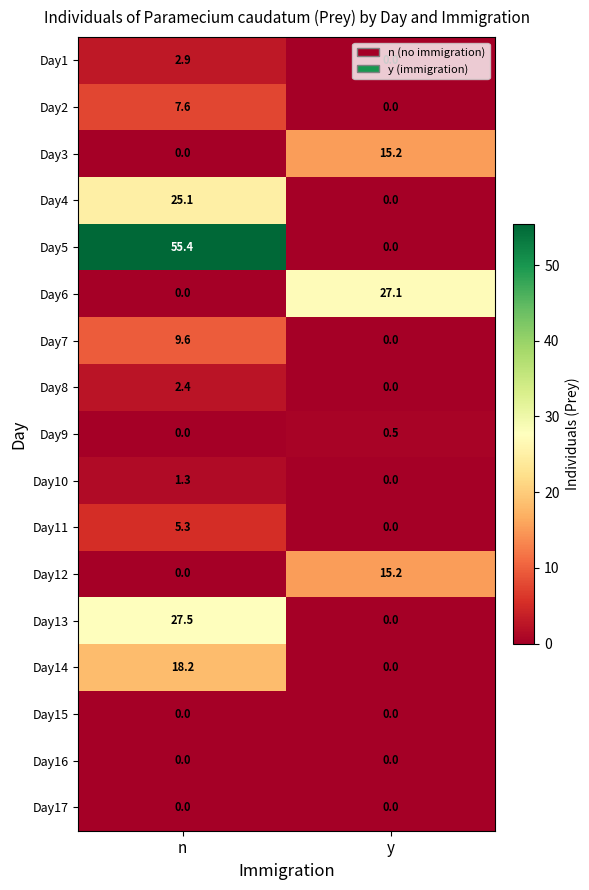

At how many categories does at least one series exceed 54?

1